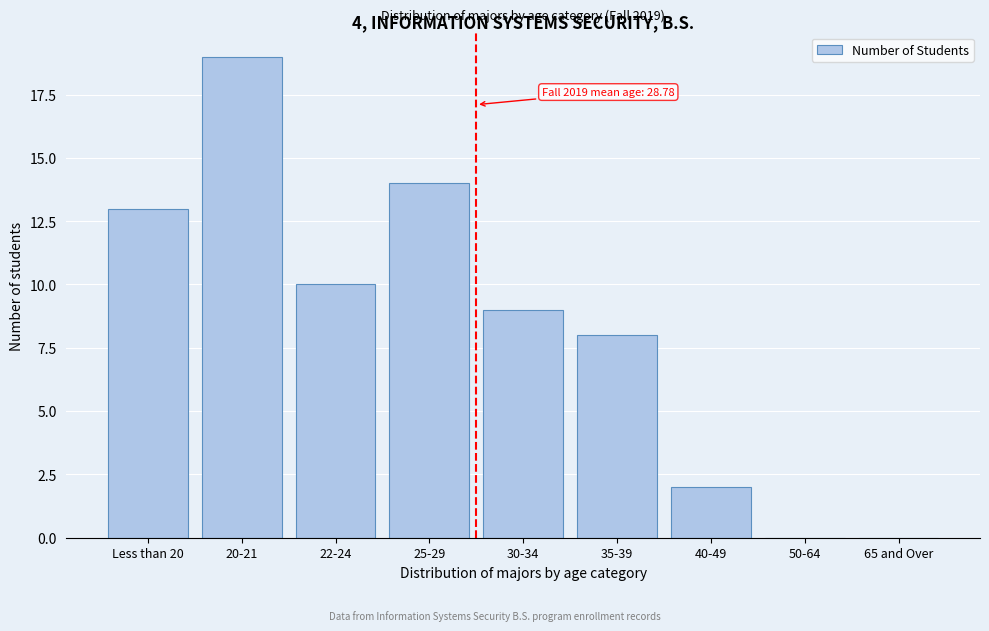

What is the sum of all values?

75